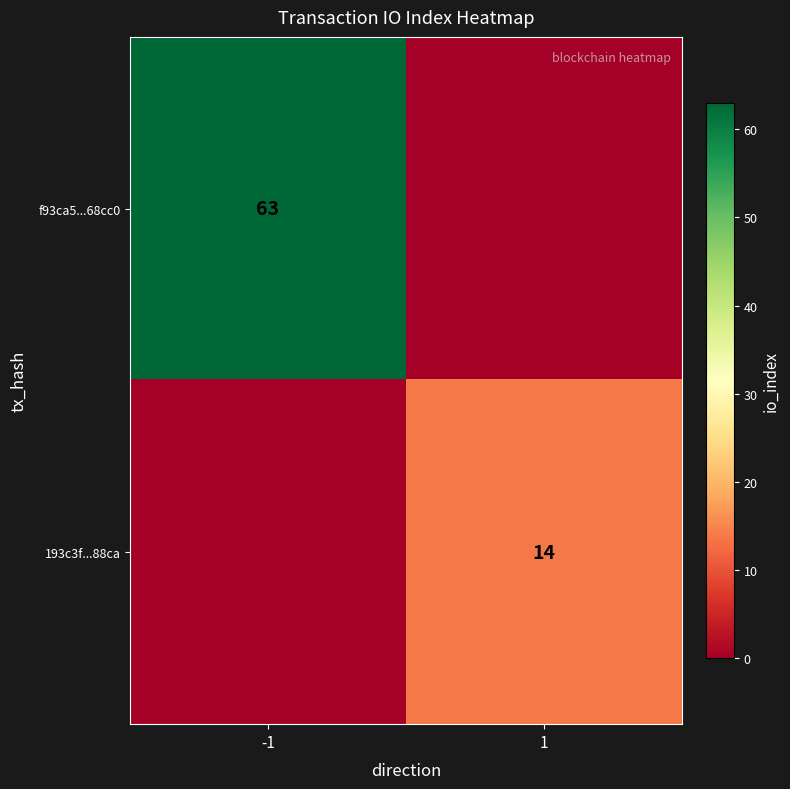

Is it true that f93ca5...68cc0 equals 63 at -1?

True